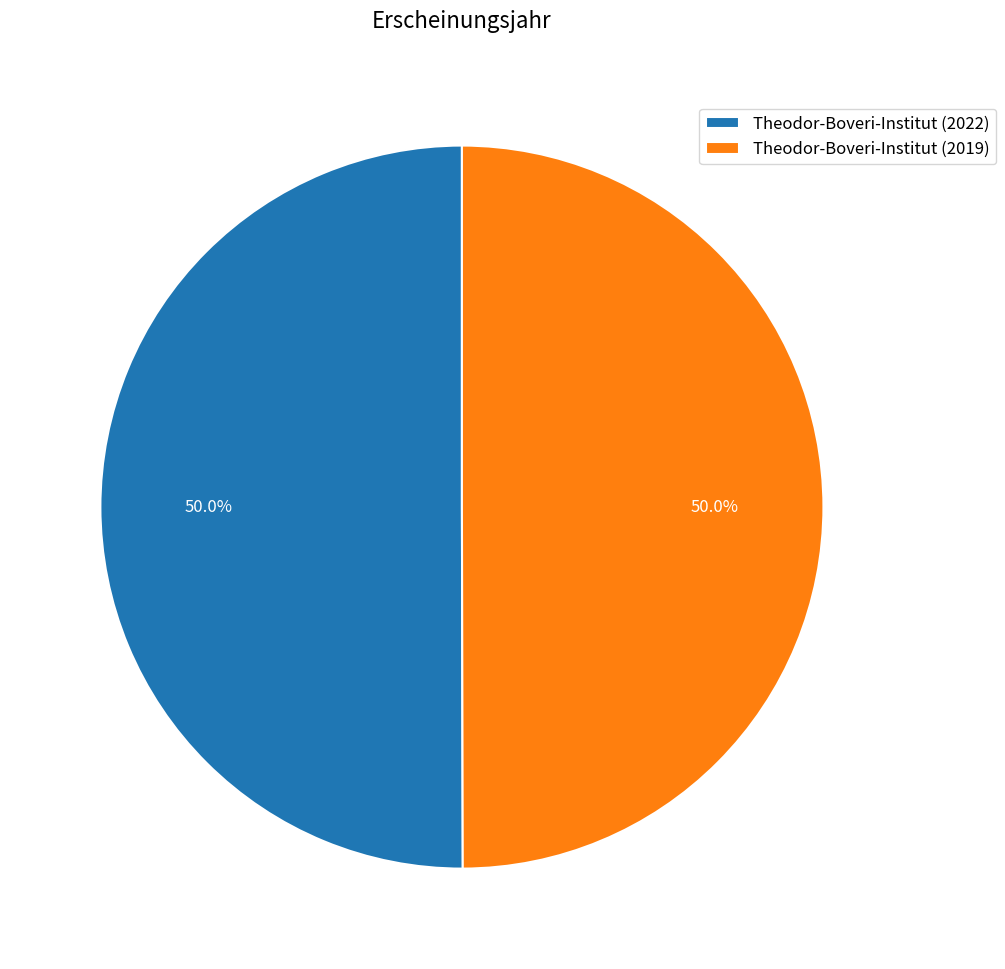

To the nearest percent, what portion does Theodor-Boveri-Institut (2022) represent?

50%